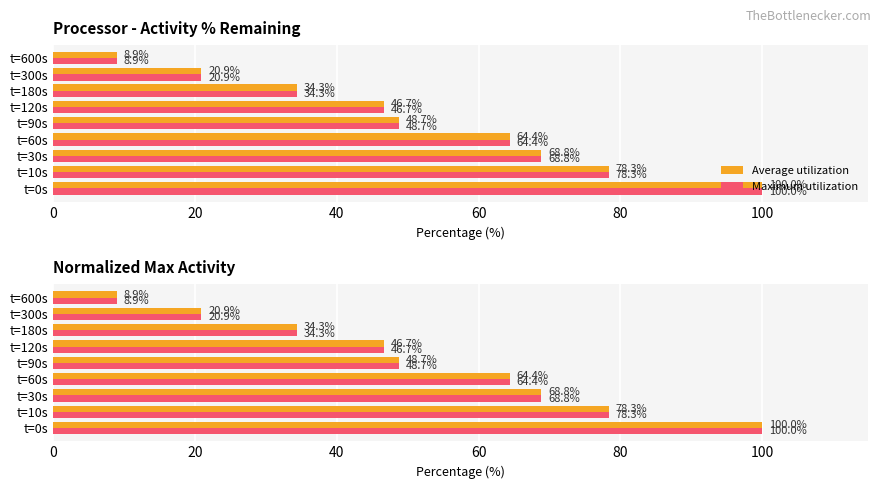

Rank the series by their maximum value, from lowest to highest.

Average utilization, Maximum utilization